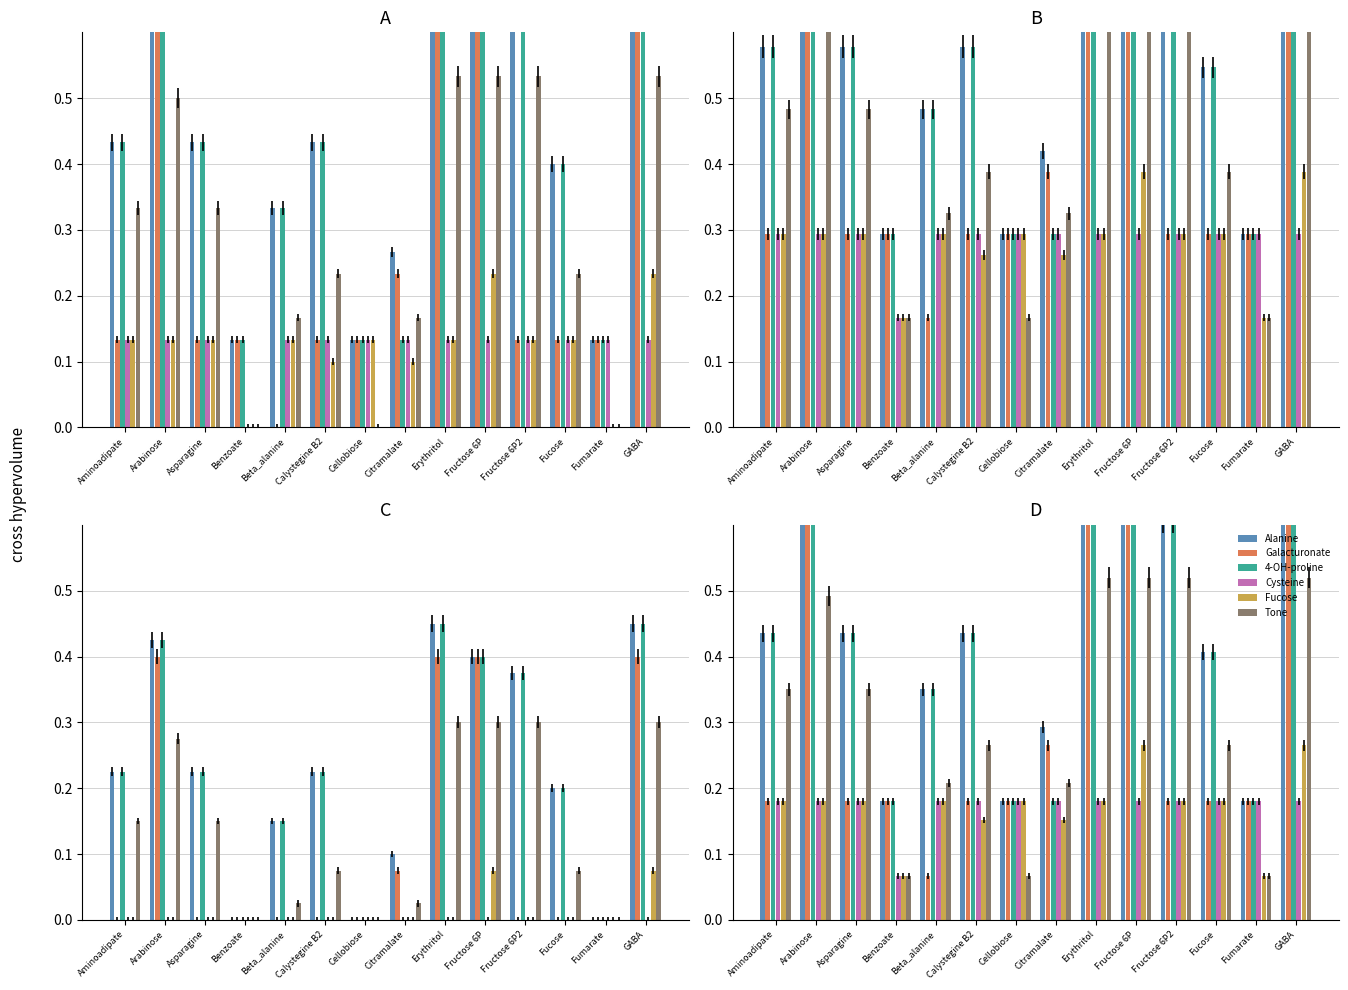

What position from the left is Asparagine?

3